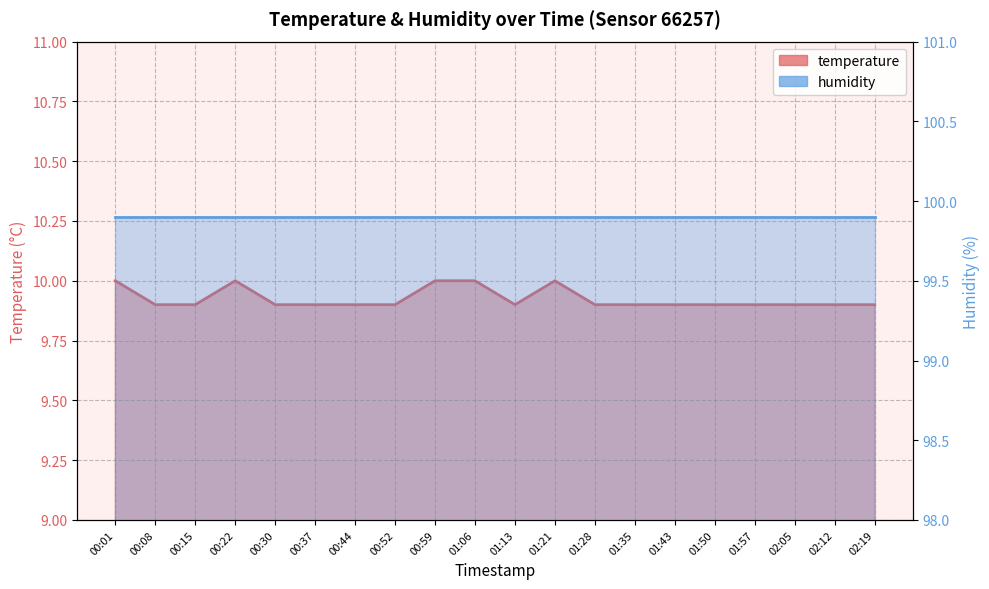

Rank the categories by value from highest to lowest.

00:01, 00:22, 00:59, 01:06, 01:21, 00:08, 00:15, 00:30, 00:37, 00:44, 00:52, 01:13, 01:28, 01:35, 01:43, 01:50, 01:57, 02:05, 02:12, 02:19